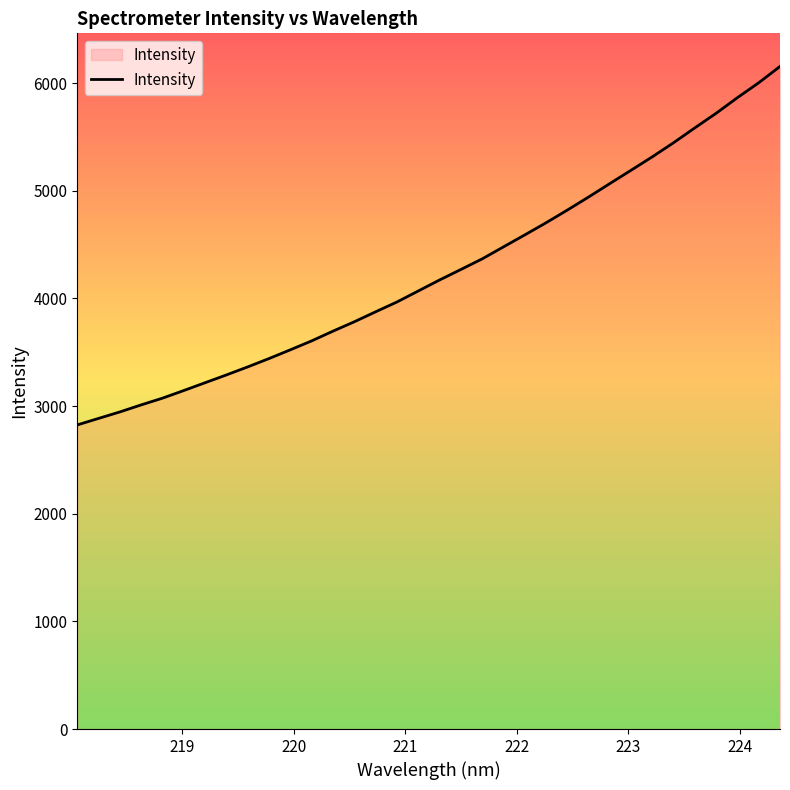

What is the minimum value shown in the chart?

2825.4